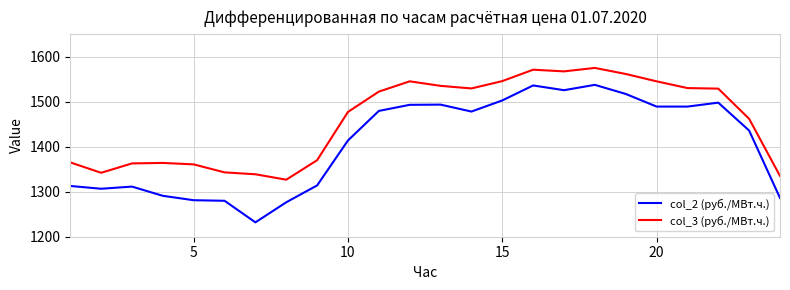

Which series has the largest total across all categories?

col_3 (руб./МВт.ч.)